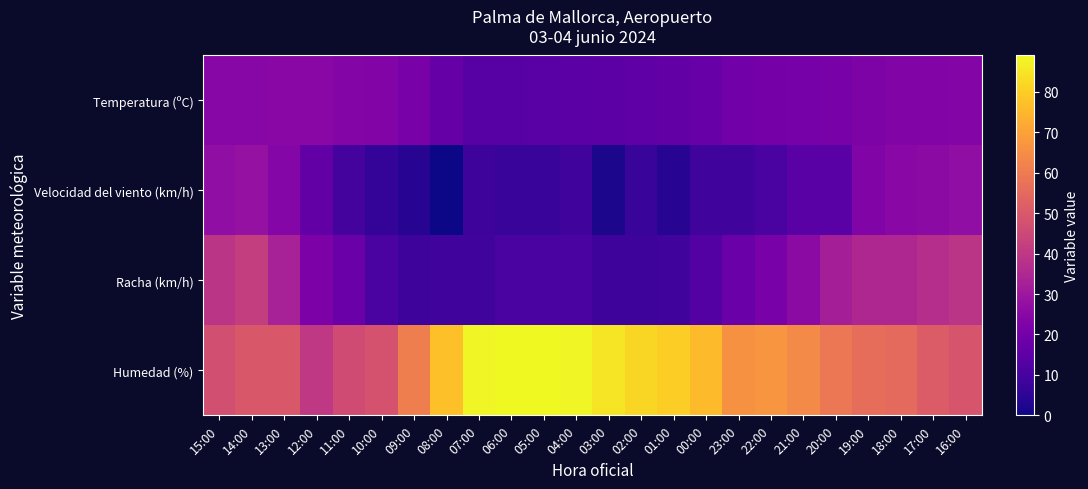

Which series has the largest total across all categories?

Humedad (%)